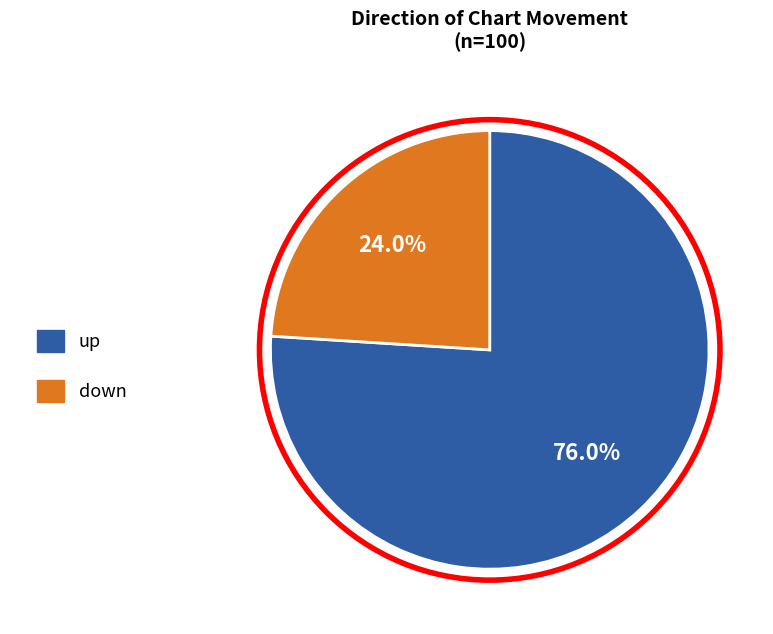

What is the ratio of the value at up to the value at down?

3.2